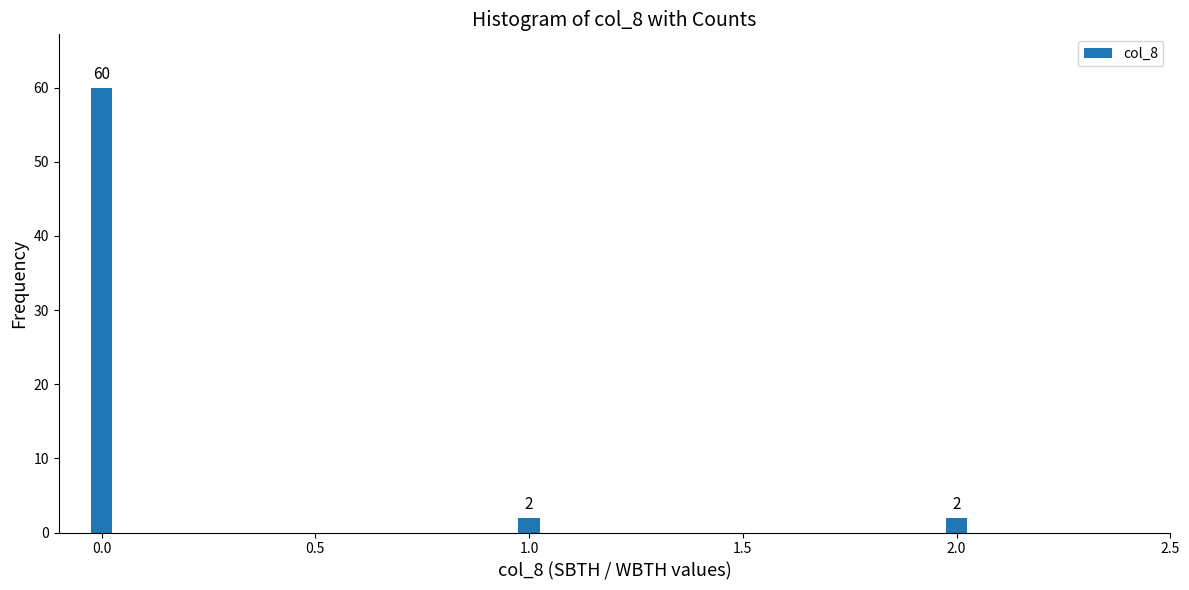

Reading left to right, extract all data points from this chart.

60	2	2